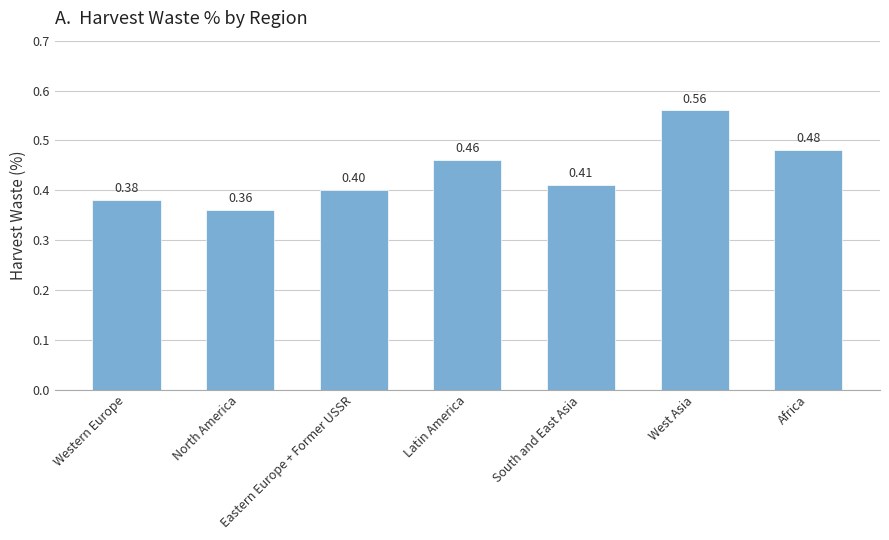

List the labels in order of value, smallest first.

North America, Western Europe, Eastern Europe + Former USSR, South and East Asia, Latin America, Africa, West Asia